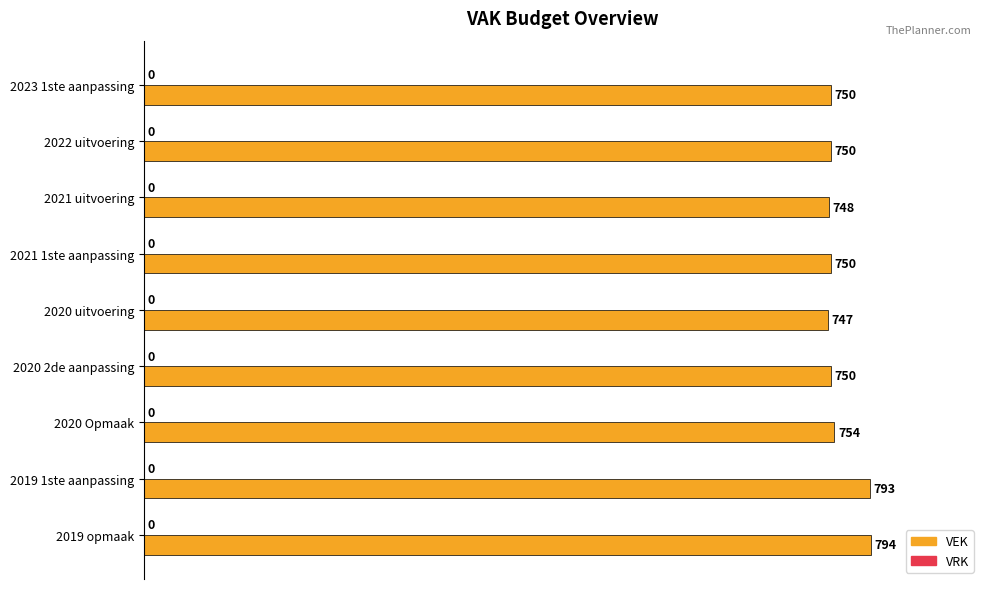

How many bars are there in total?

9